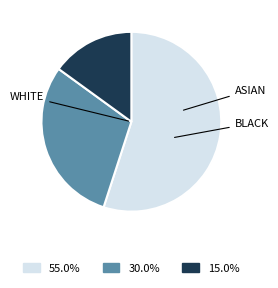

Is there any slice that represents more than half of the pie?

Yes